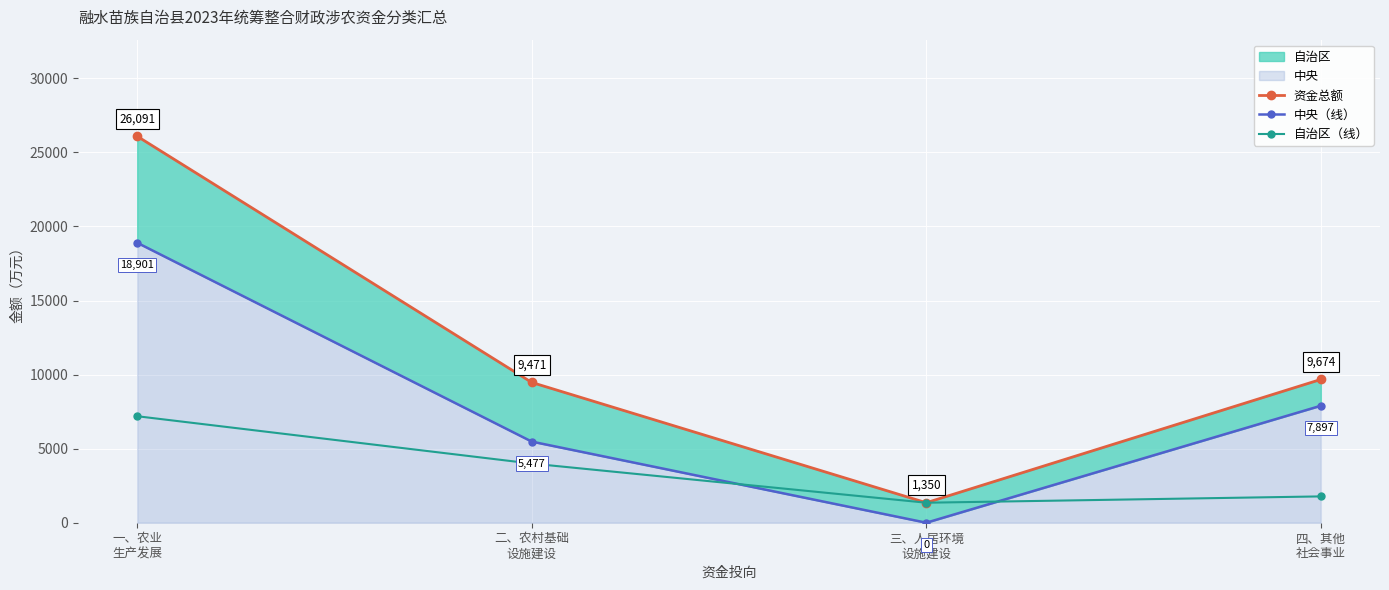

True or false: 资金总额 and 自治区（线） intersect in this chart.

False